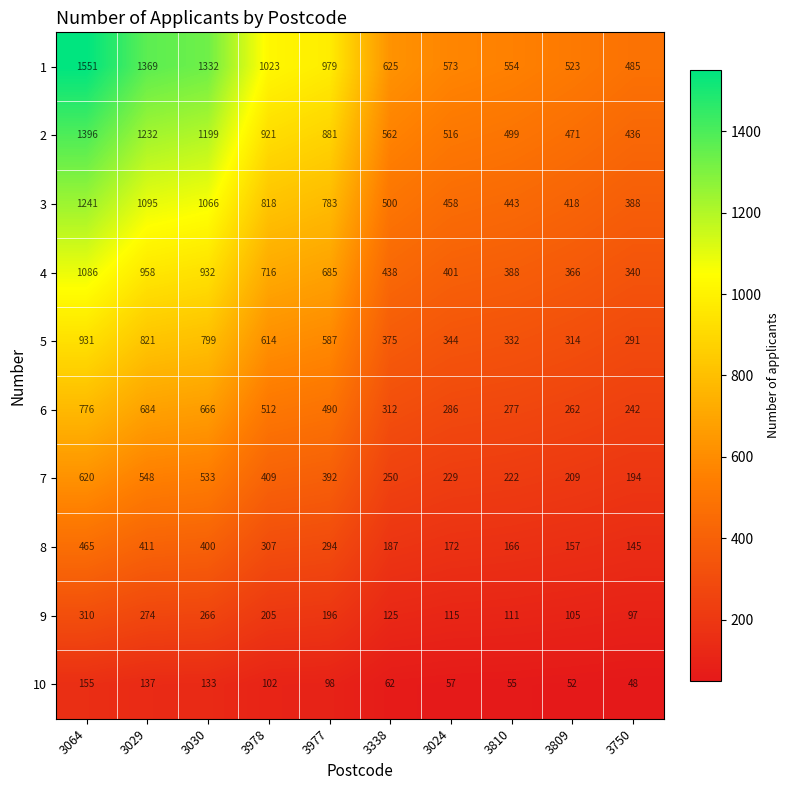

What is the spread (max minus min) of values at 3750?

437